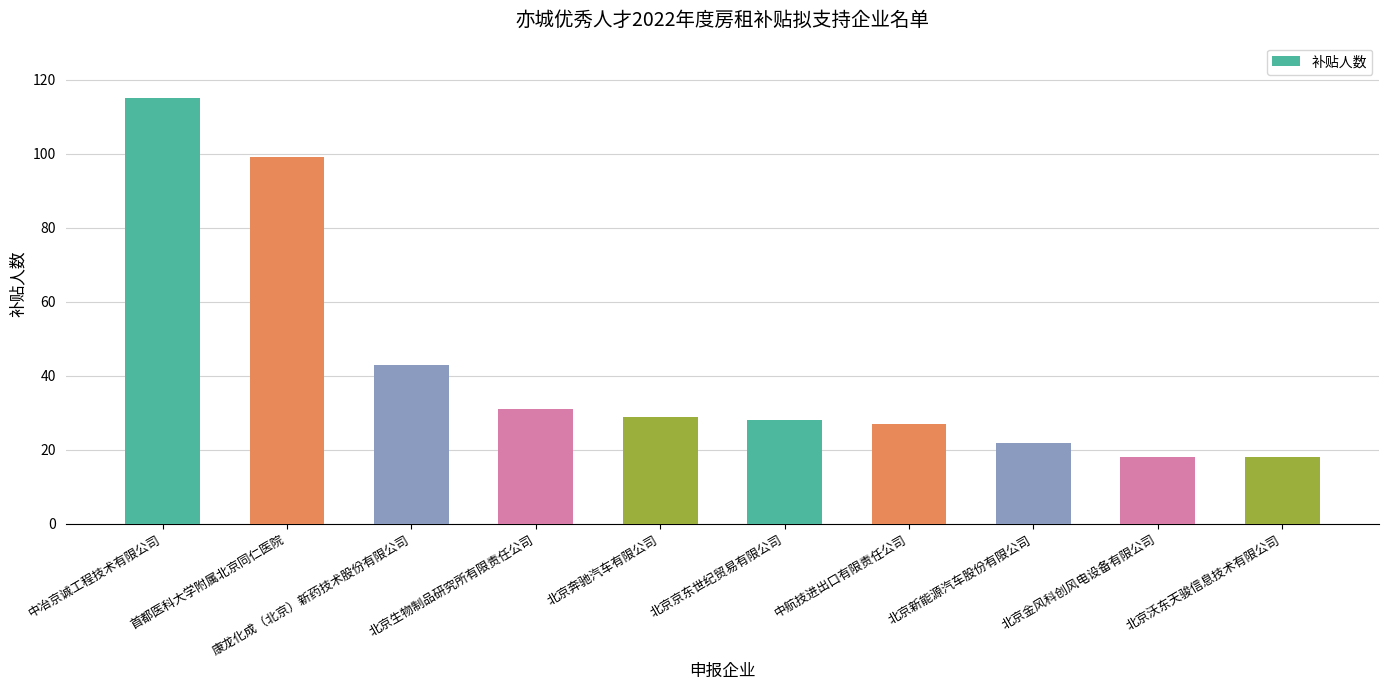

Reading right to left, what are all the values shown in this chart?

18	18	22	27	28	29	31	43	99	115